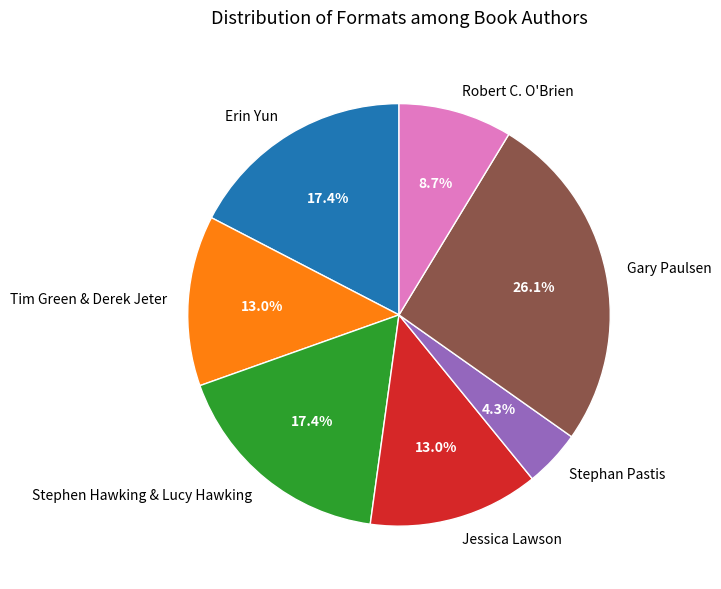

What is the ratio of the value at Stephen Hawking & Lucy Hawking to the value at Stephan Pastis?

4.0